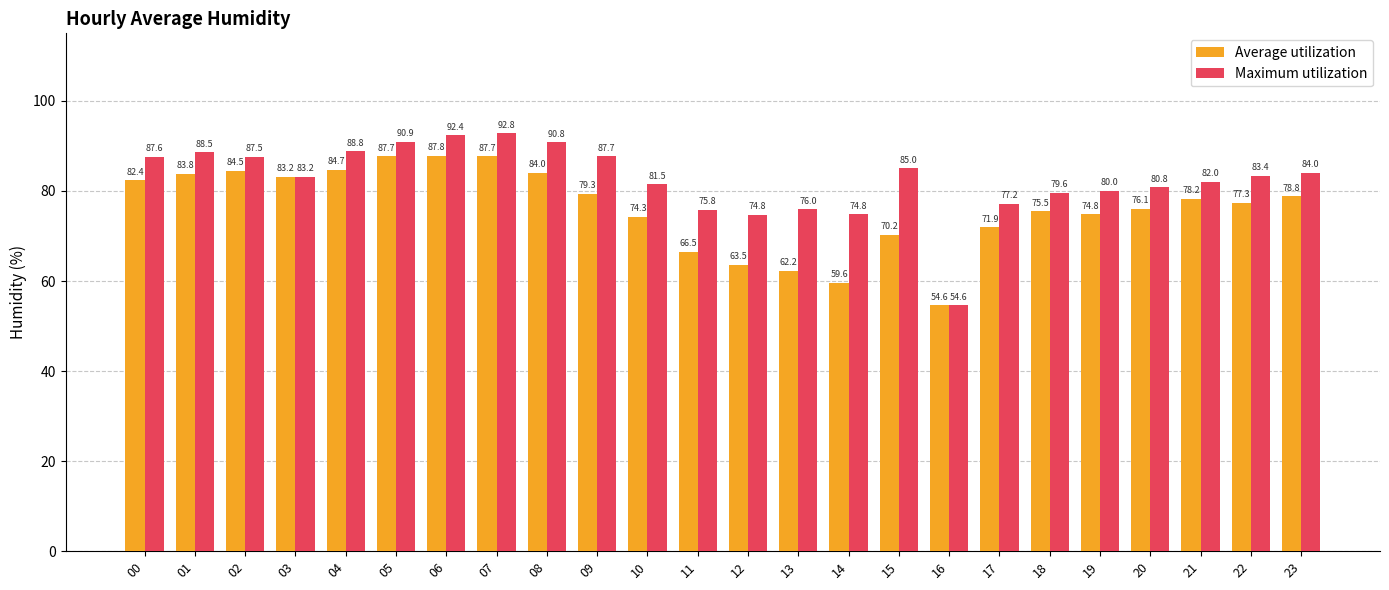

How many values in the Maximum utilization series are below 83?

11